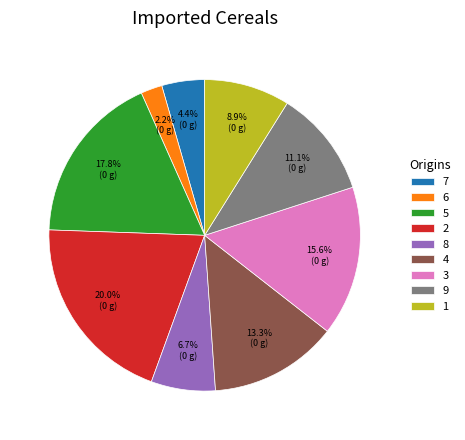

Approximately how many times larger is the value at 8 compared to 2?

0.3